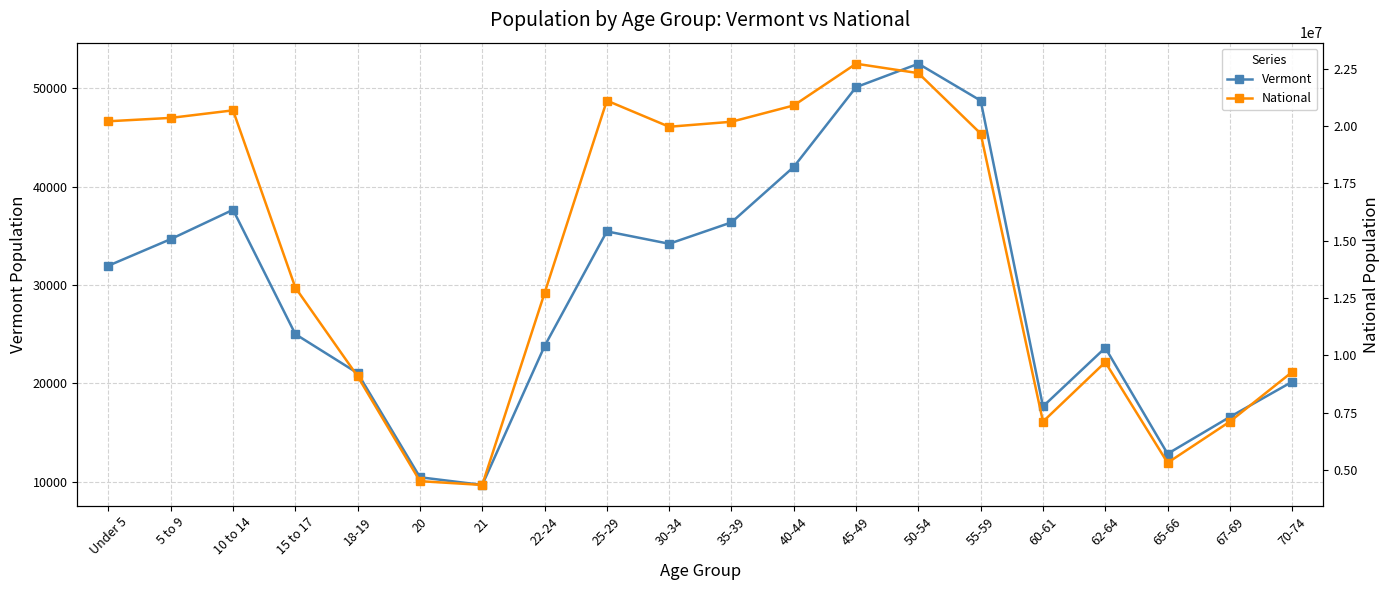

What is the spread (max minus min) of values at 55-59?

19616066